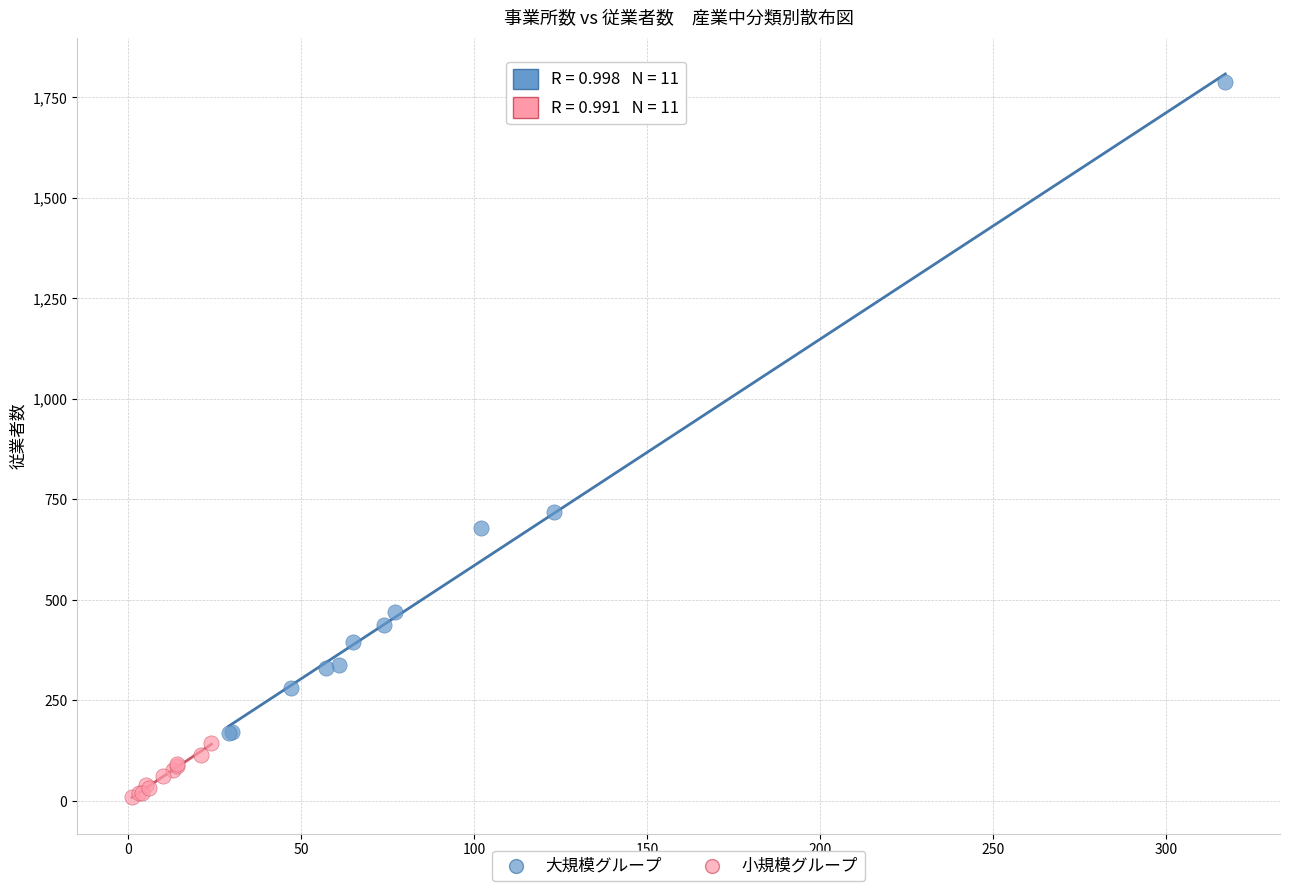

What are all the series names shown in the legend?

大規模グループ, 小規模グループ